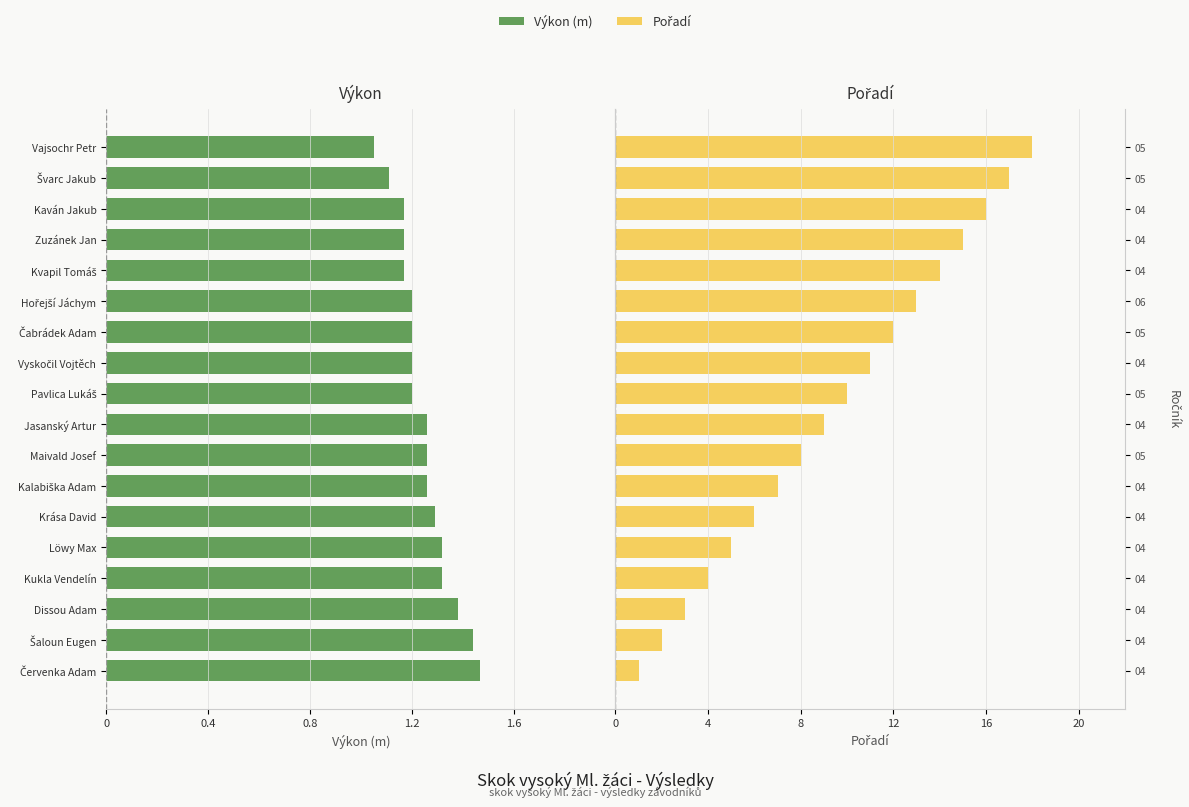

What is the difference between the highest and lowest values at 14?

20.9